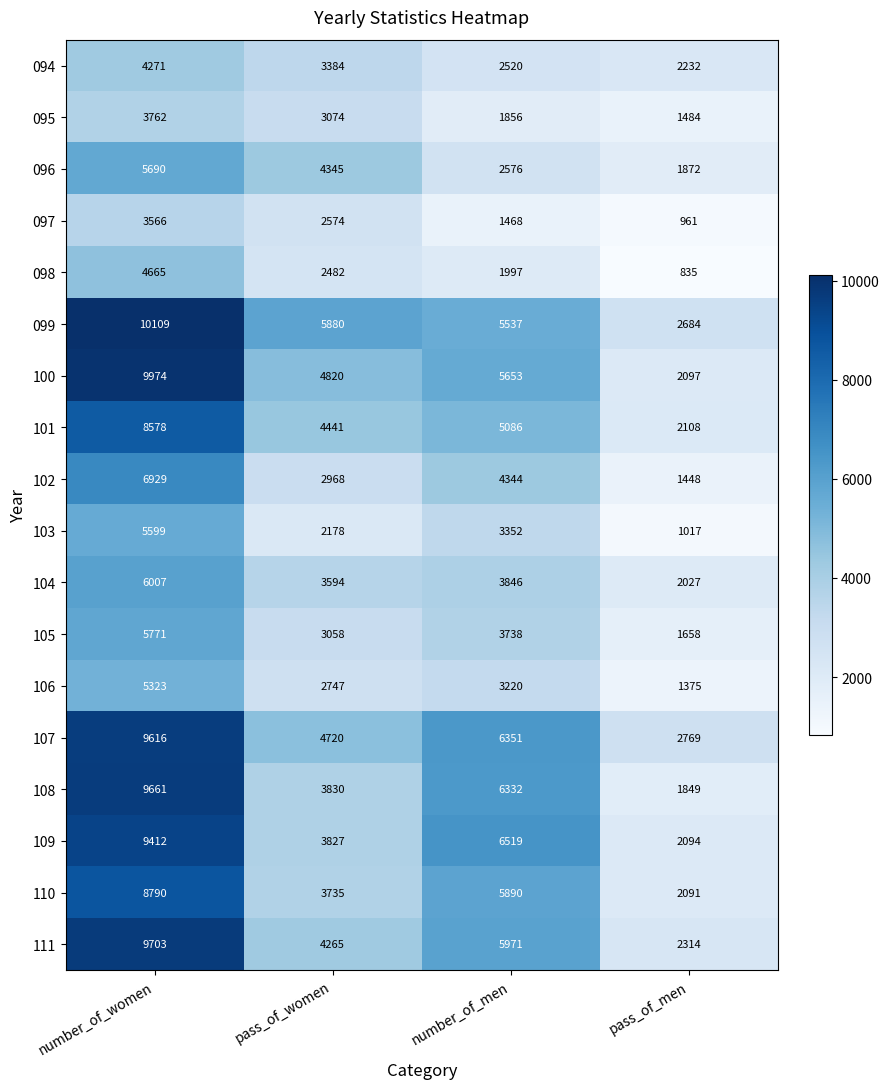

How many categories are shown in the chart?

4